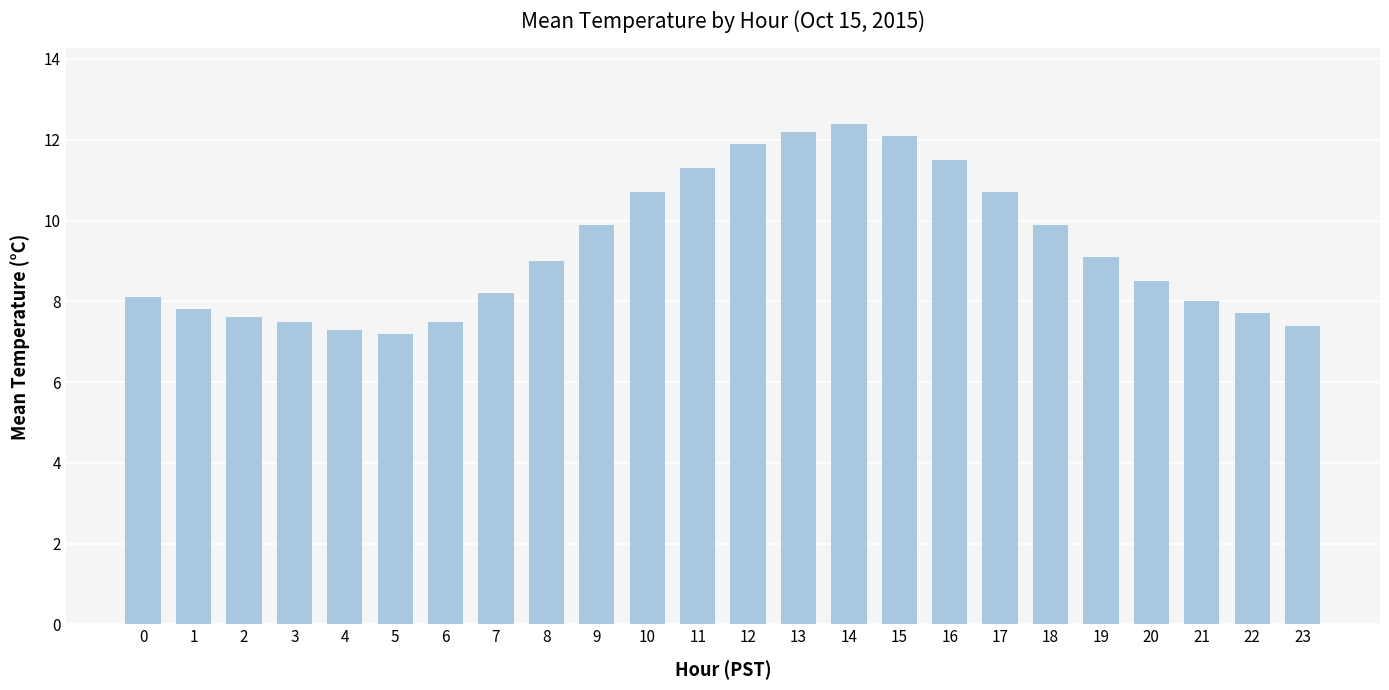

Reading right to left, what are all the values shown in this chart?

23=7.4	22=7.7	21=8.0	20=8.5	19=9.1	18=9.9	17=10.7	16=11.5	15=12.1	14=12.4	13=12.2	12=11.9	11=11.3	10=10.7	9=9.9	8=9.0	7=8.2	6=7.5	5=7.2	4=7.3	3=7.5	2=7.6	1=7.8	0=8.1